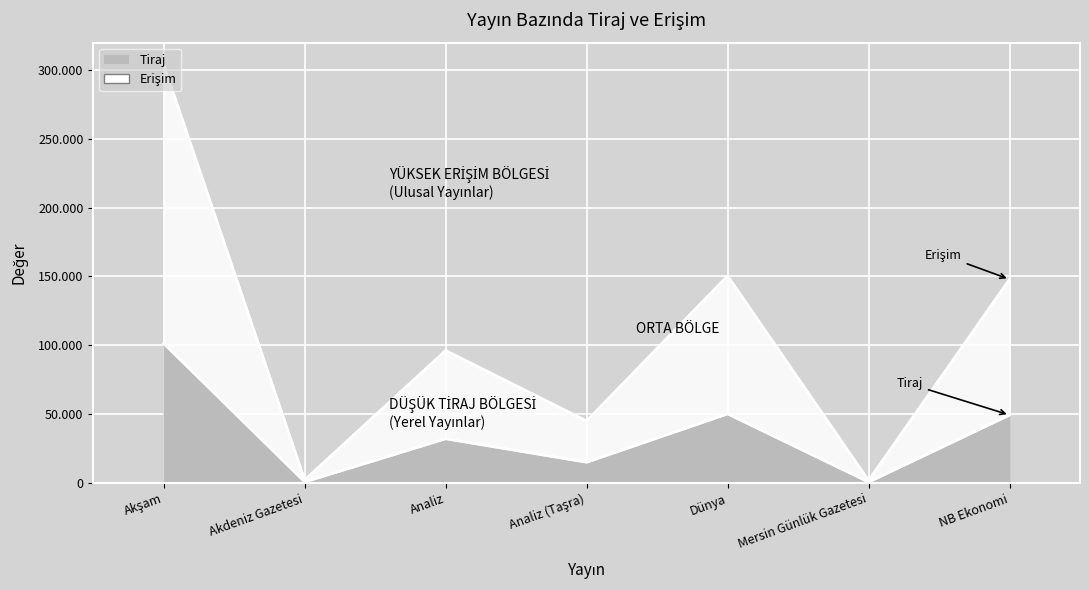

What position from the right is Akdeniz Gazetesi?

6